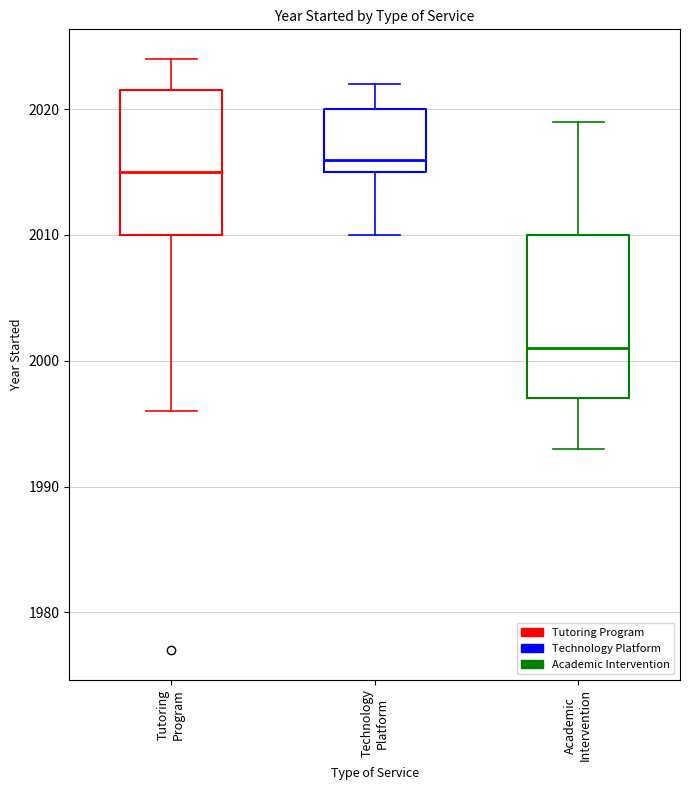

Where does the lower whisker of the box for Technology Platform end on the y-axis? The values are not printed on the chart, so give them approximately, as read against the axis.

2010